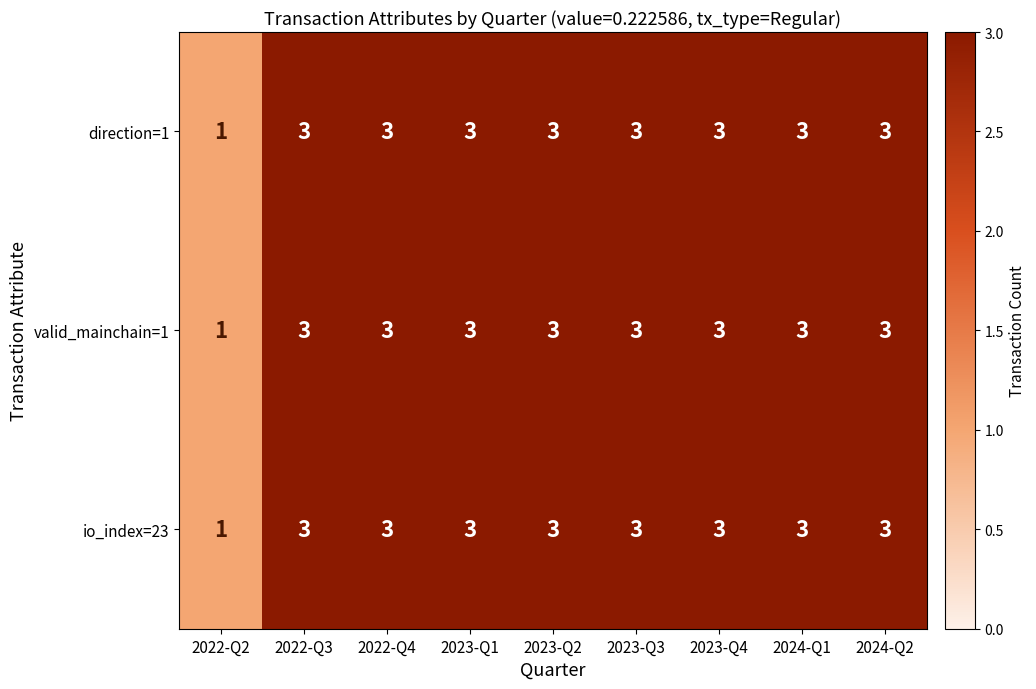

What is the sum of the io_index=23 values at 2022-Q3 and 2023-Q4?

6